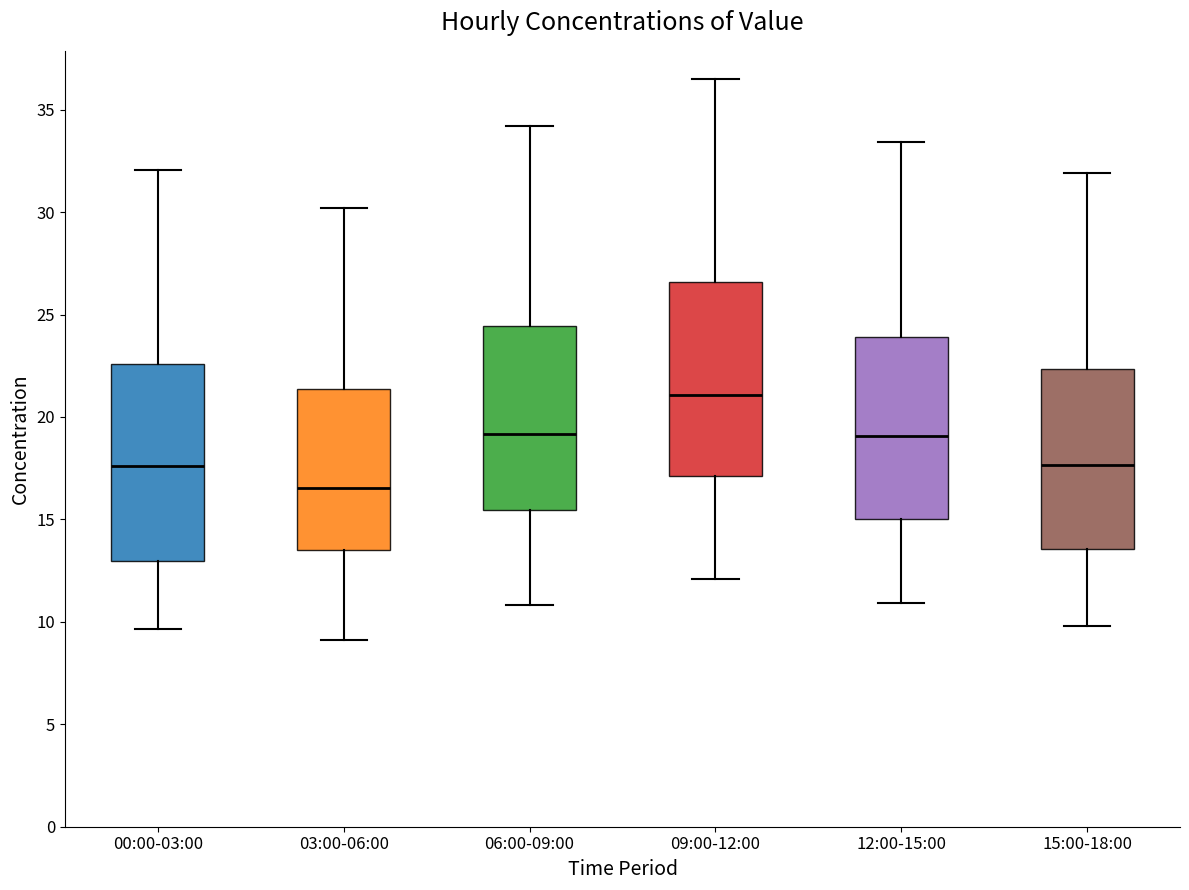

Reading left to right, transcribe this box plot: for each box, give where its median line is, the range the box spans, and where its two whiskers end, as read against the y-axis. The values are not printed on the chart, so give them approximately, as read against the axis.

00:00-03:00: median 17.5, box 13.0 to 22.5, whiskers 9.5 to 32.0
03:00-06:00: median 16.5, box 13.5 to 21.5, whiskers 9.0 to 30.0
06:00-09:00: median 19.0, box 15.5 to 24.5, whiskers 11.0 to 34.0
09:00-12:00: median 21.0, box 17.0 to 26.5, whiskers 12.0 to 36.5
12:00-15:00: median 19.0, box 15.0 to 24.0, whiskers 11.0 to 33.5
15:00-18:00: median 17.5, box 13.5 to 22.5, whiskers 10.0 to 32.0